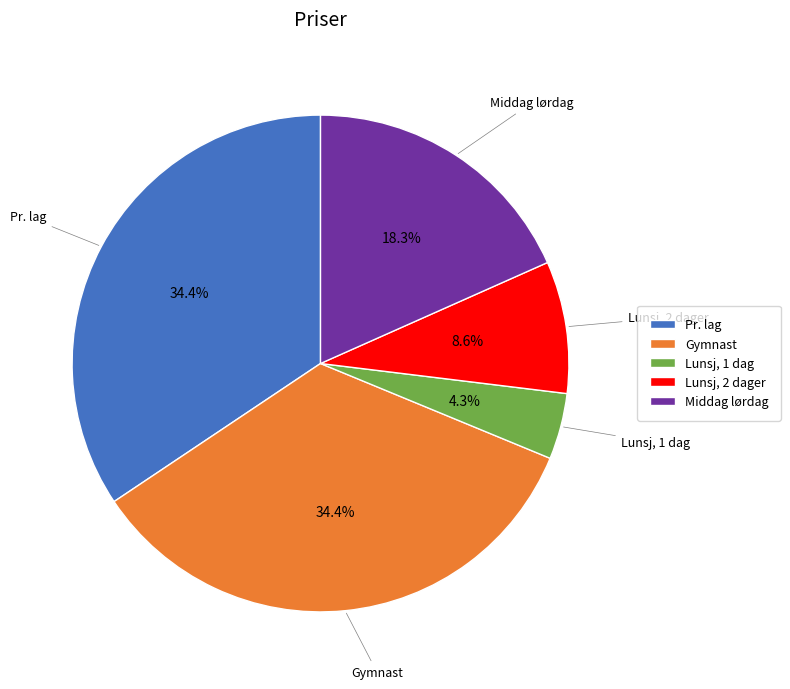

To the nearest percent, what portion does Lunsj, 1 dag represent?

4%